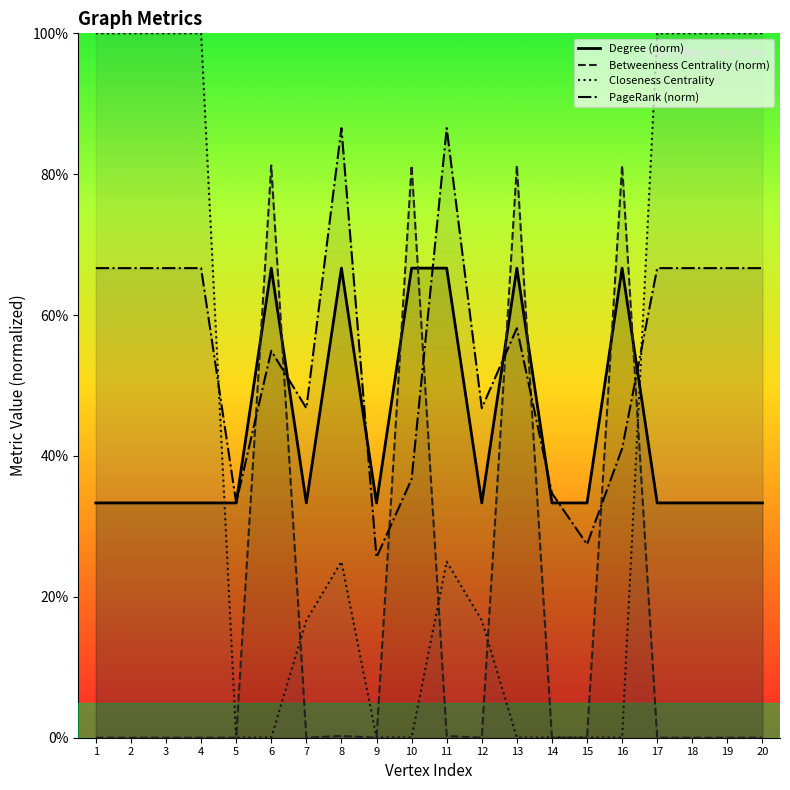

True or false: Closeness Centrality and Degree (norm) intersect in this chart.

True